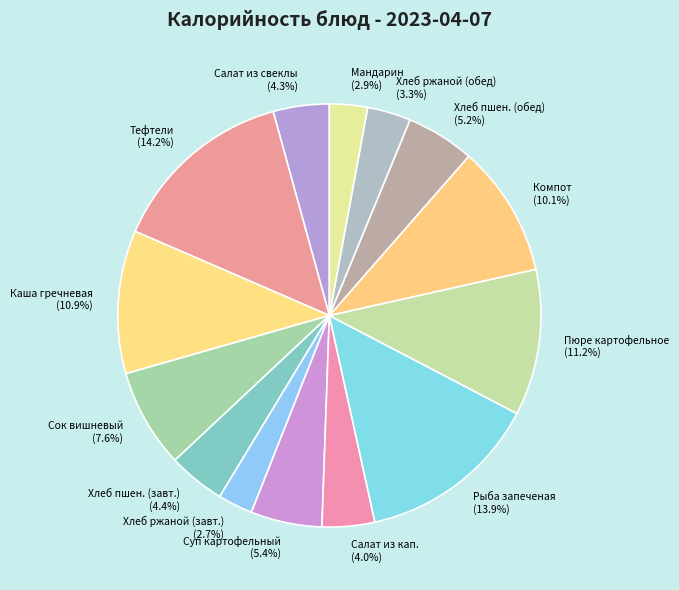

Is there a majority slice in this chart?

No